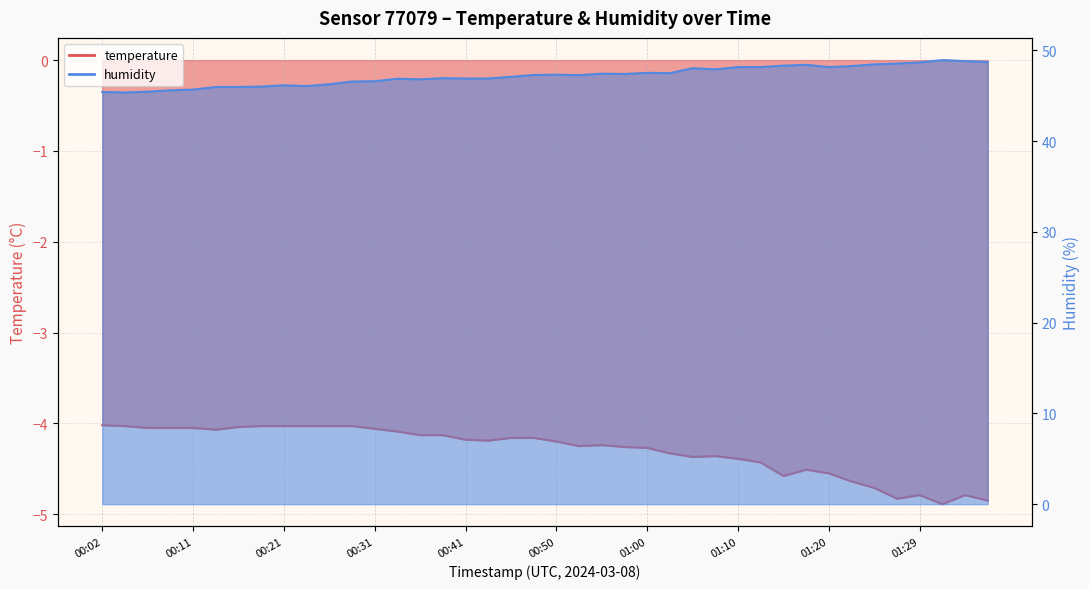

True or false: temperature and humidity intersect in this chart.

False